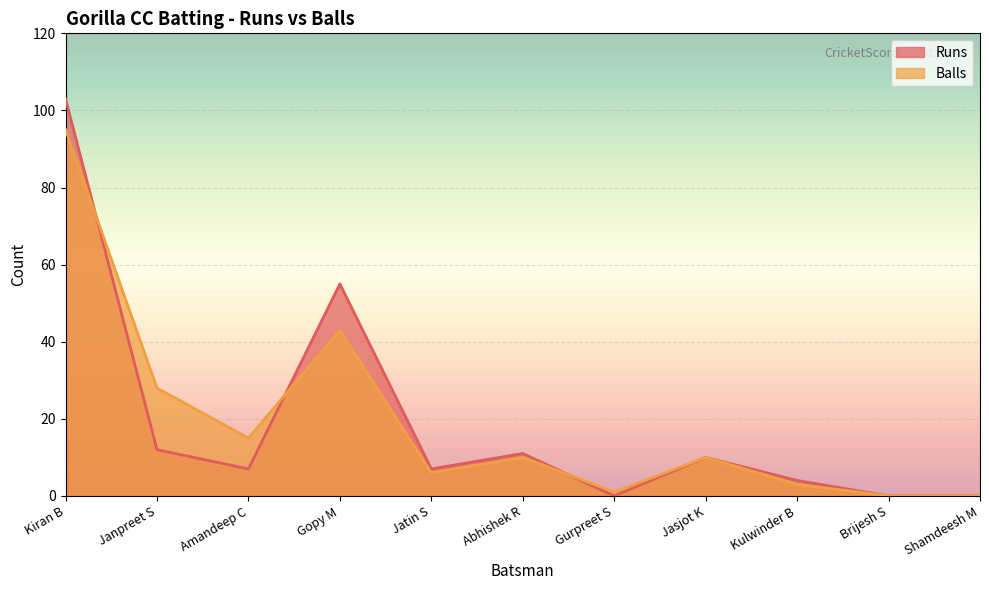

True or false: Runs has a value of 55 at Gopy M.

True